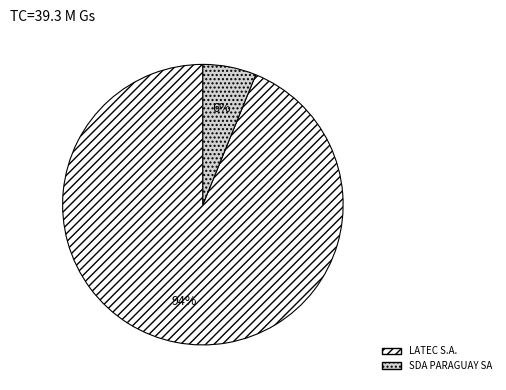

Do LATEC S.A. and SDA PARAGUAY SA together represent more than half of the pie?

Yes